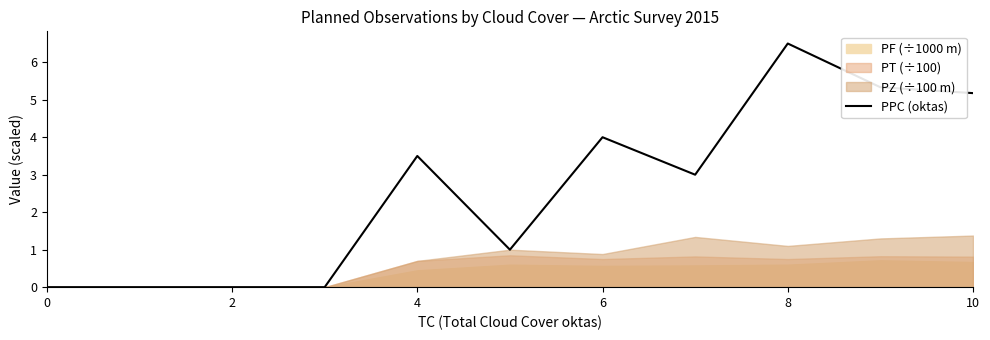

Which category has the highest value in the PPC (oktas) series?

8